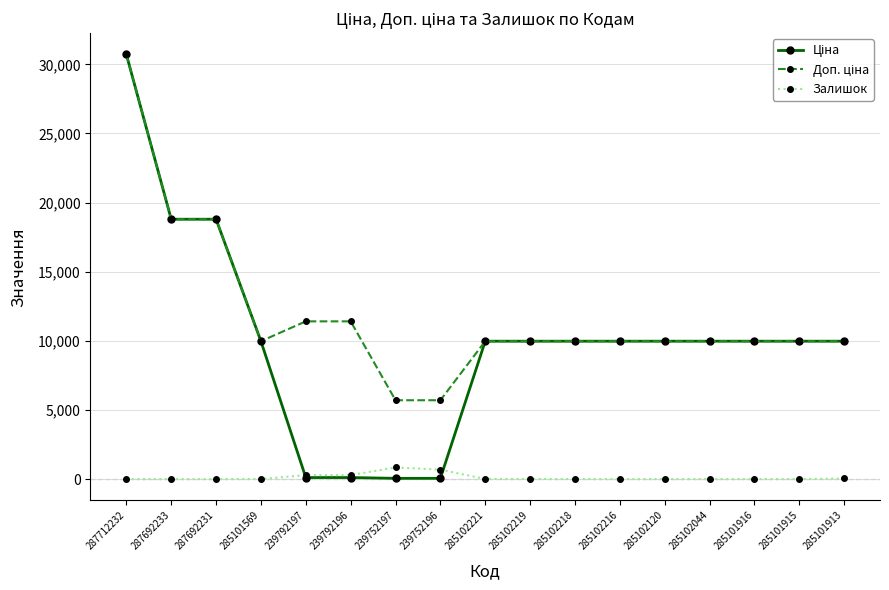

At which category is the sum across all series the highest?

287712232